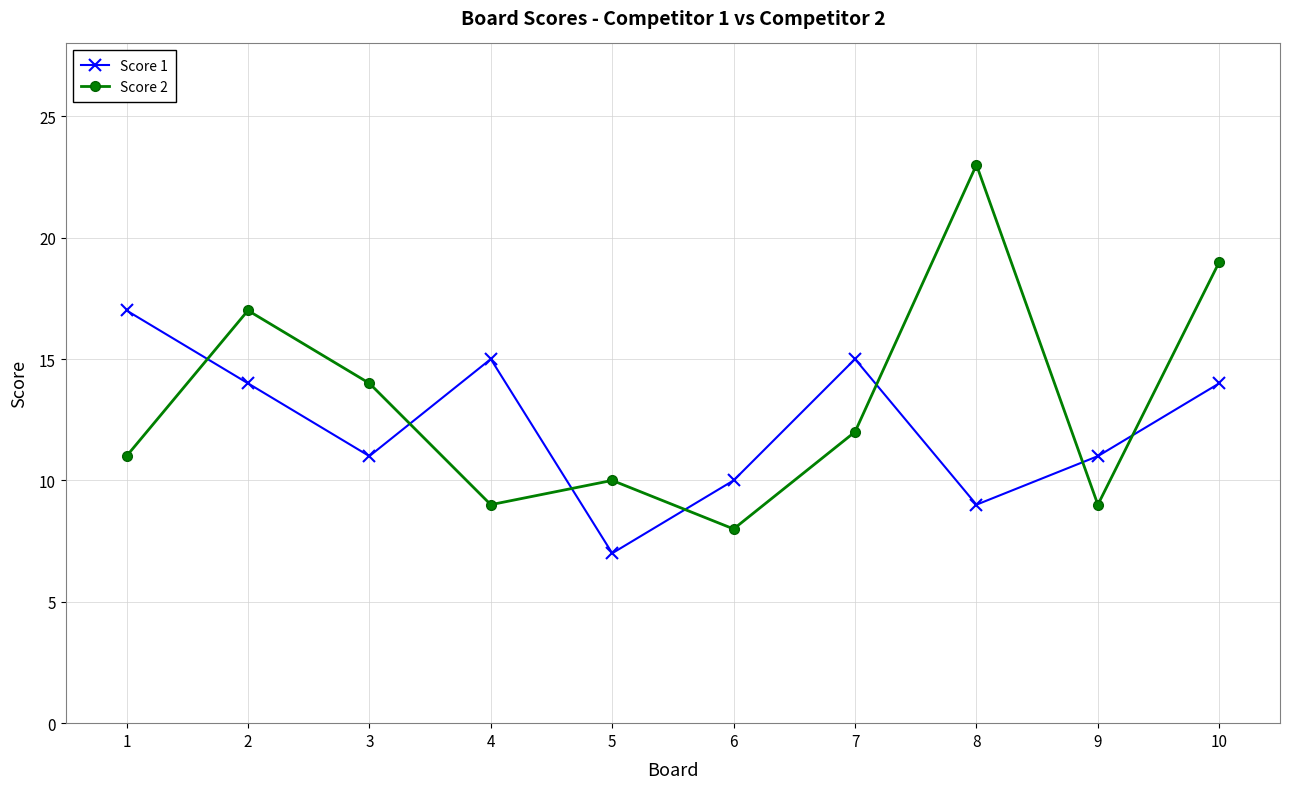

What is the value of the Score 2 point at the 5th from the left?

10